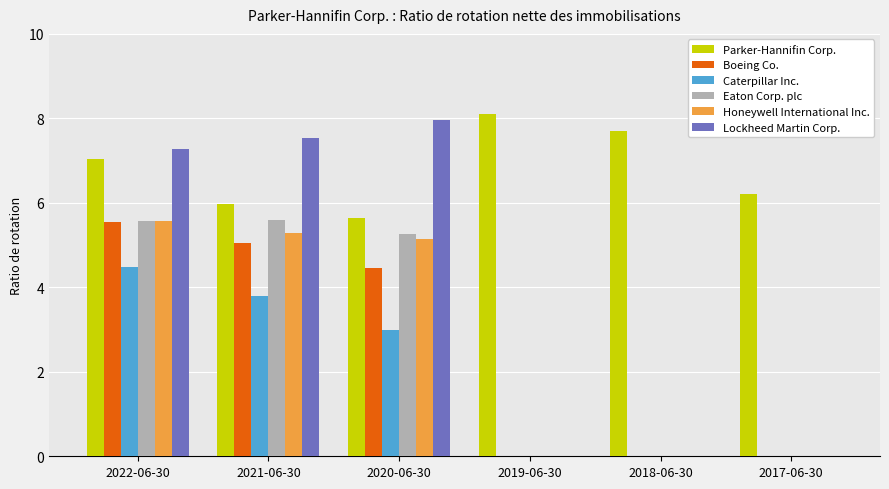

Reading left to right, extract all data points from this chart.

Parker-Hannifin Corp.: 7.0	6.0	5.6	8.1	7.7	6.2
Boeing Co.: 5.5	5.0	4.5	0.0	0.0	0.0
Caterpillar Inc.: 4.5	3.8	3.0	0.0	0.0	0.0
Eaton Corp. plc: 5.6	5.6	5.3	0.0	0.0	0.0
Honeywell International Inc.: 5.6	5.3	5.2	0.0	0.0	0.0
Lockheed Martin Corp.: 7.3	7.5	8.0	0.0	0.0	0.0